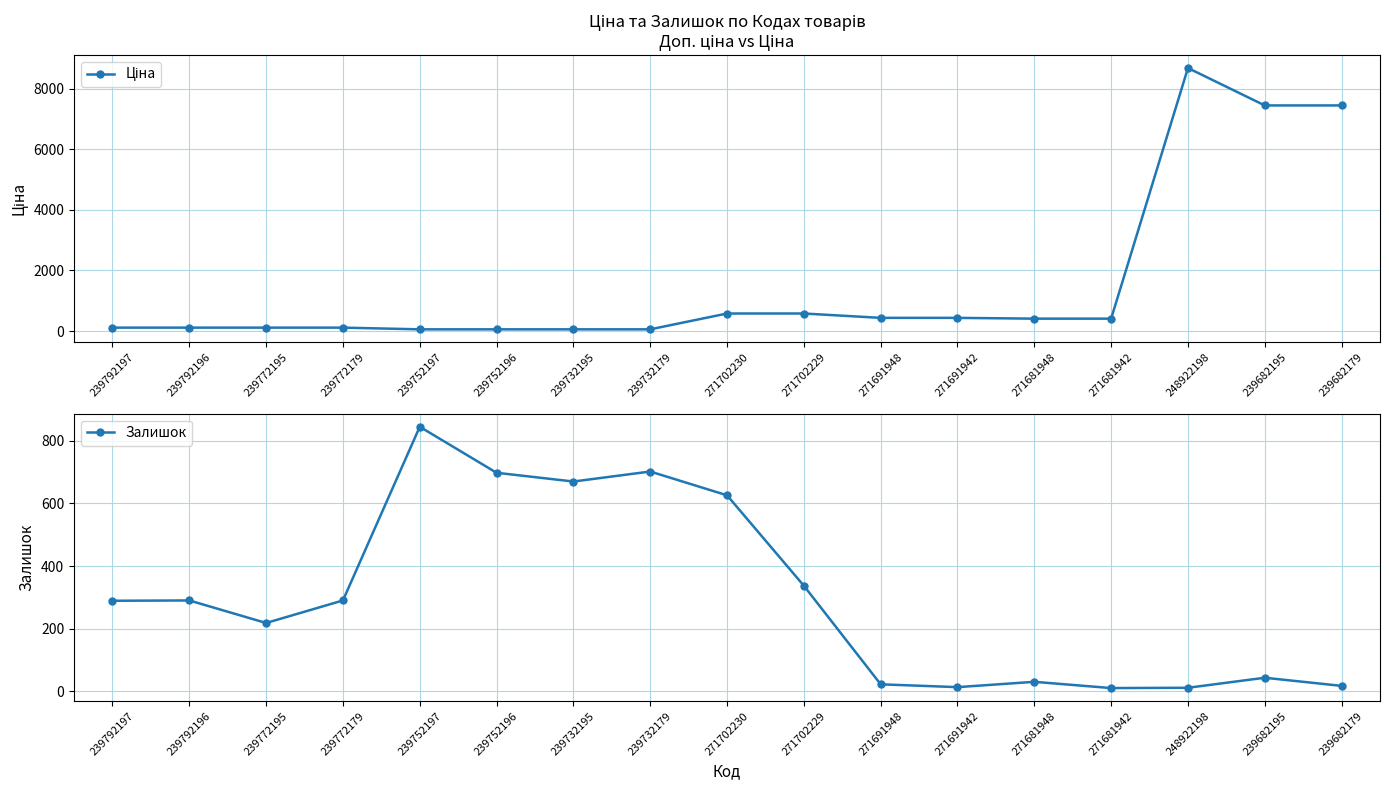

Which series has the largest total across all categories?

Ціна